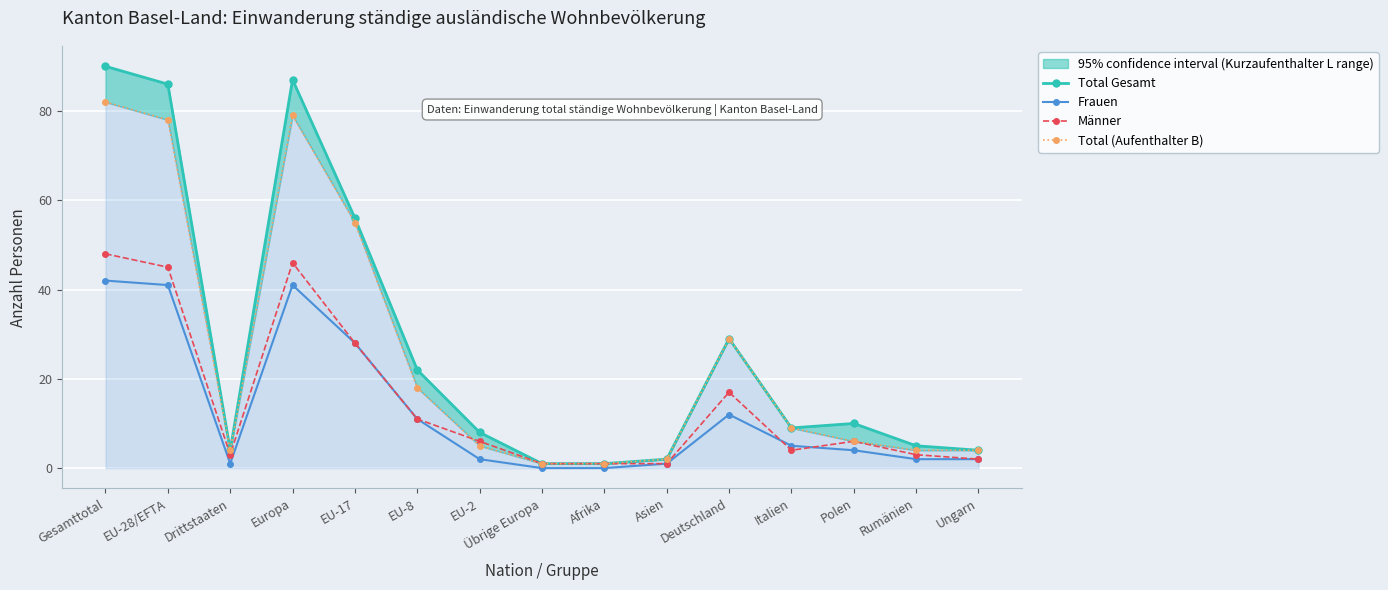

How many values in the Total Gesamt series exceed 9?

7